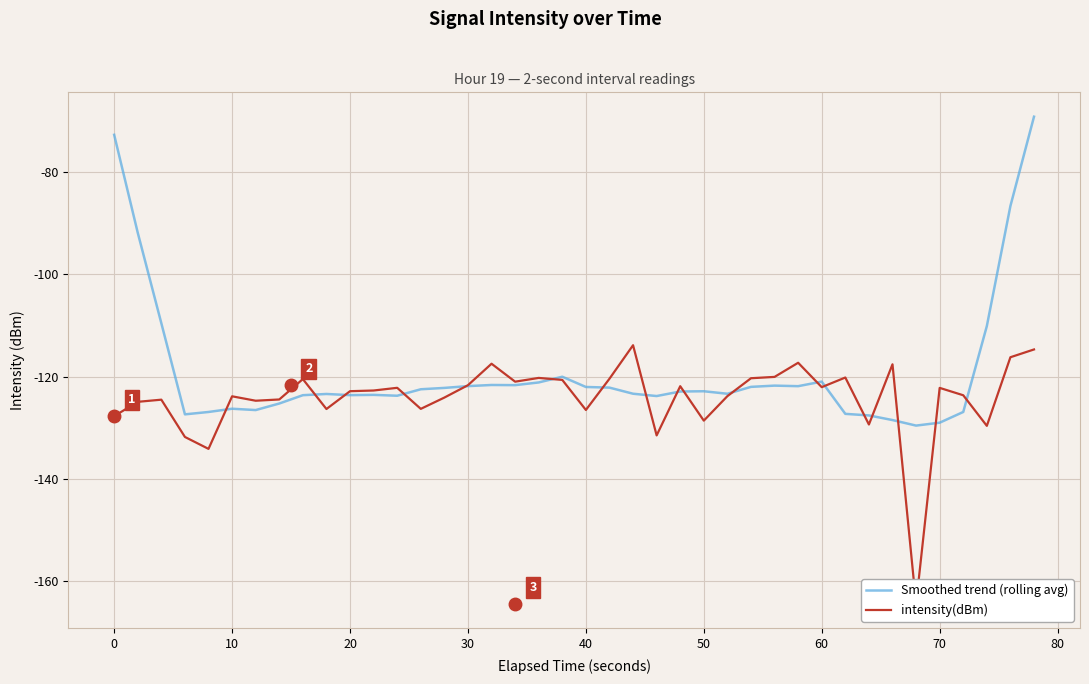

What is the maximum value for Smoothed trend (rolling avg)?

-69.2